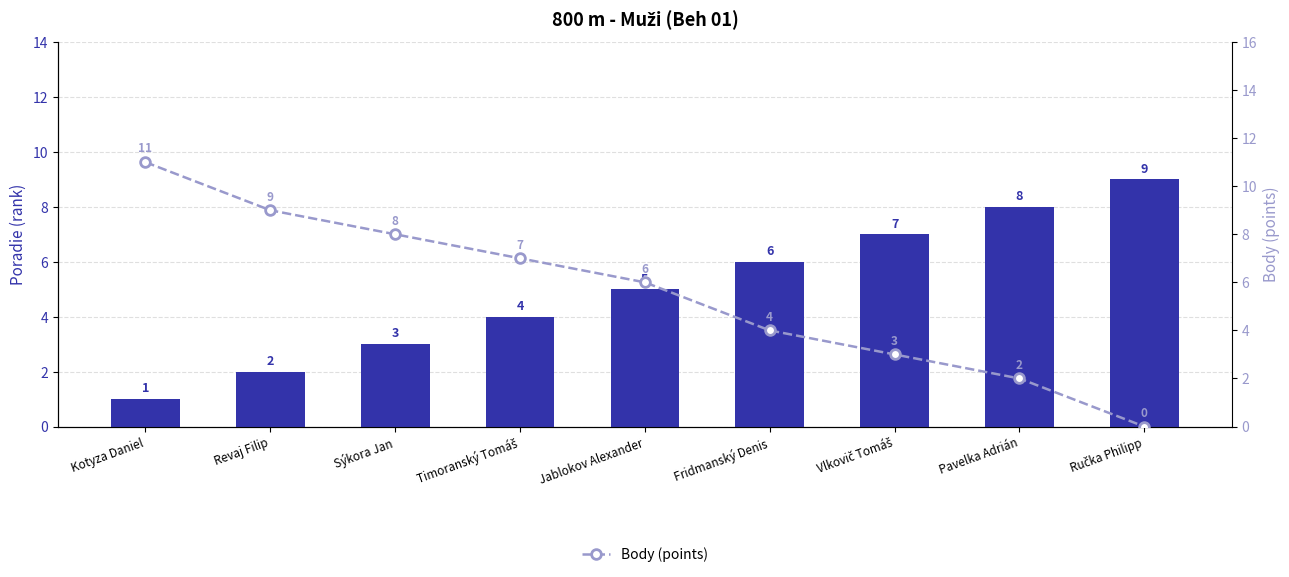

How many values in the Poradie (rank) series are below 5?

4